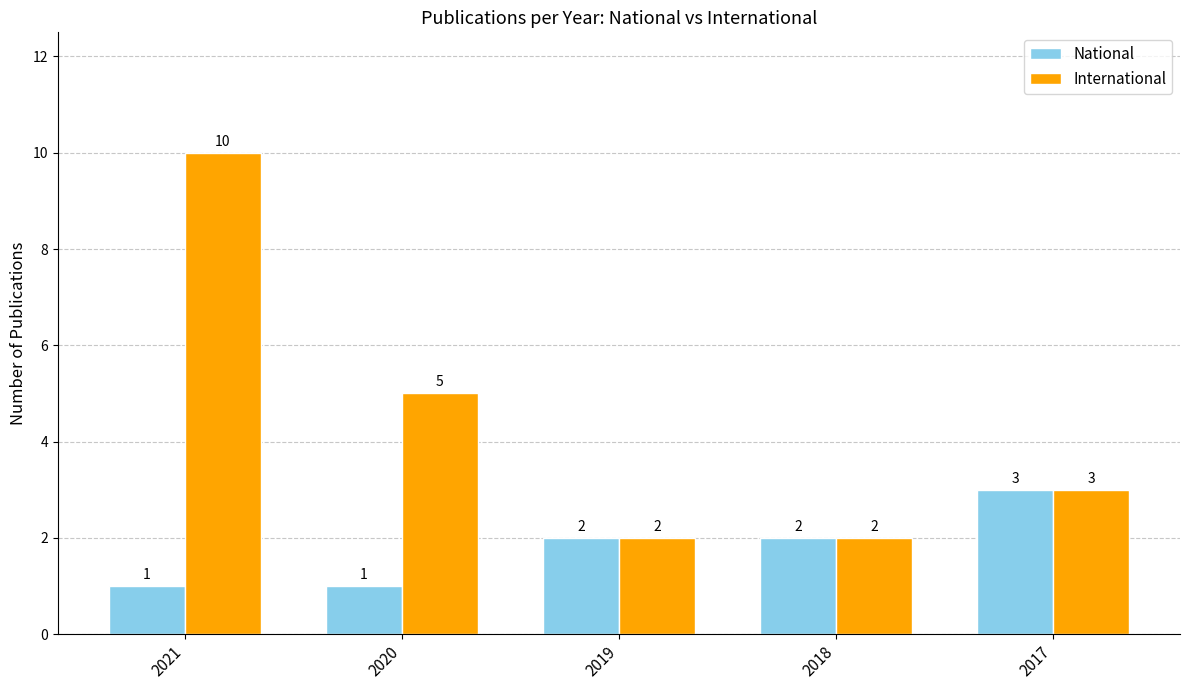

The value of International at 2017 is 5. True or false?

False